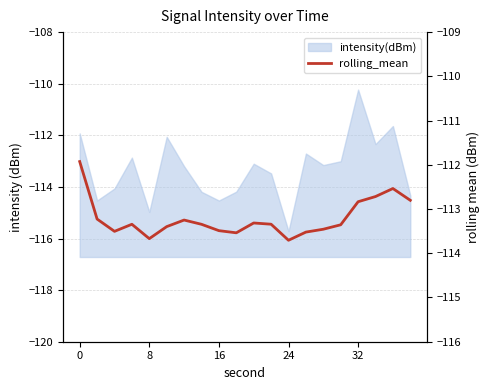

Does the chart have visible grid lines?

Yes